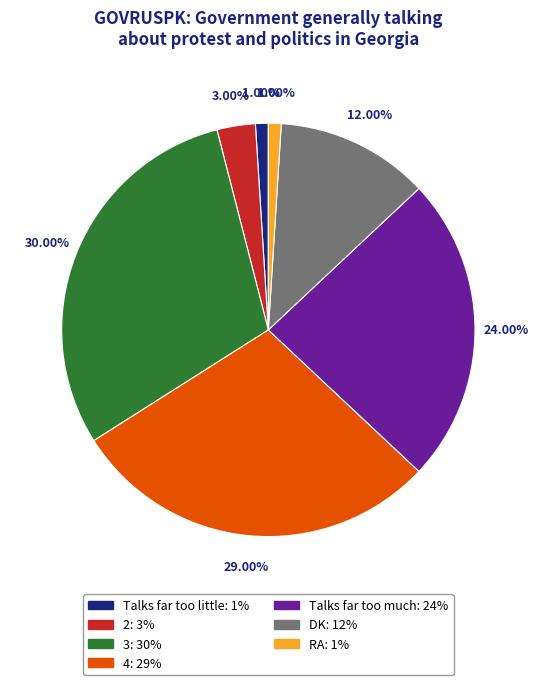

Does RA represent more than half of the total?

No